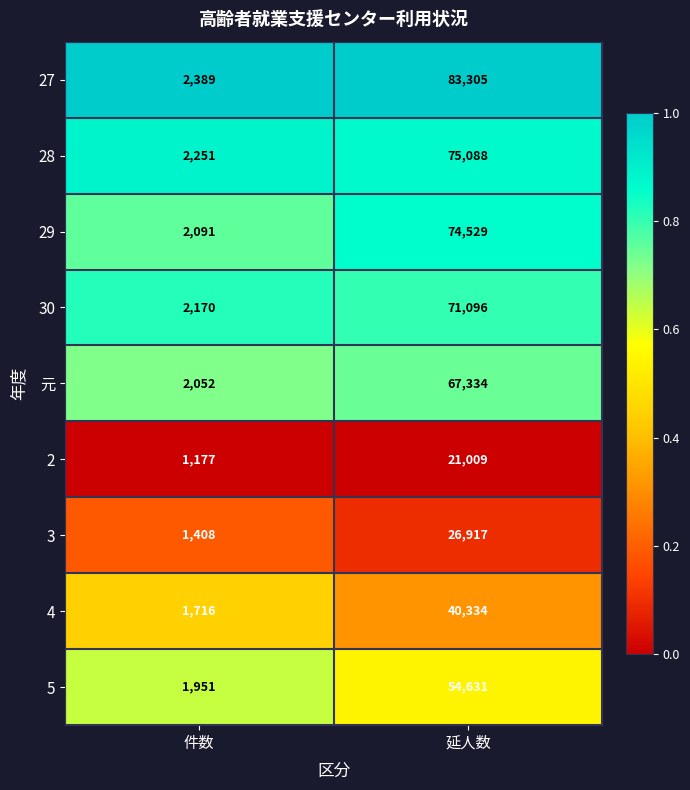

Count the number of categories in the chart.

2